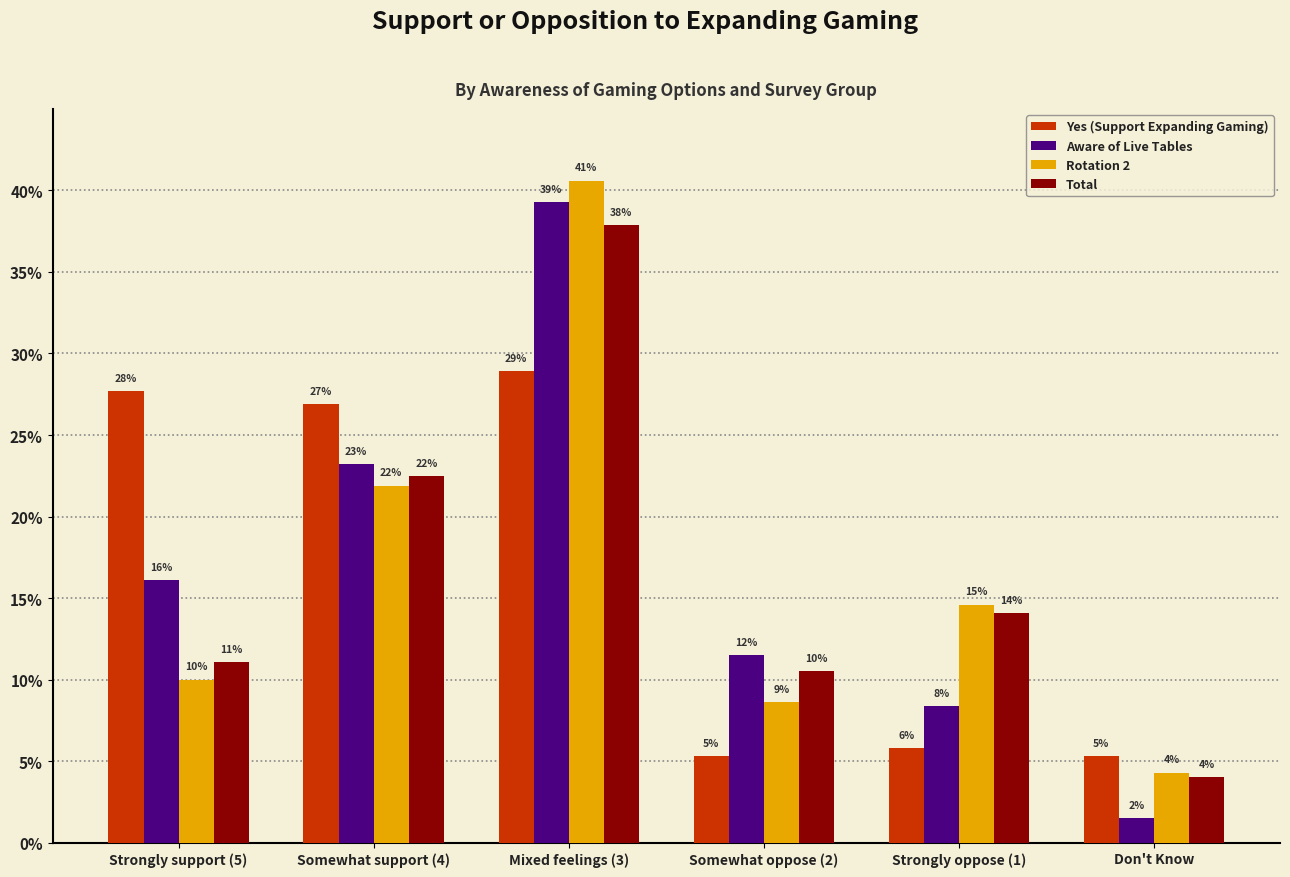

What are all the series names shown in the legend?

Yes (Support Expanding Gaming), Aware of Live Tables, Rotation 2, Total